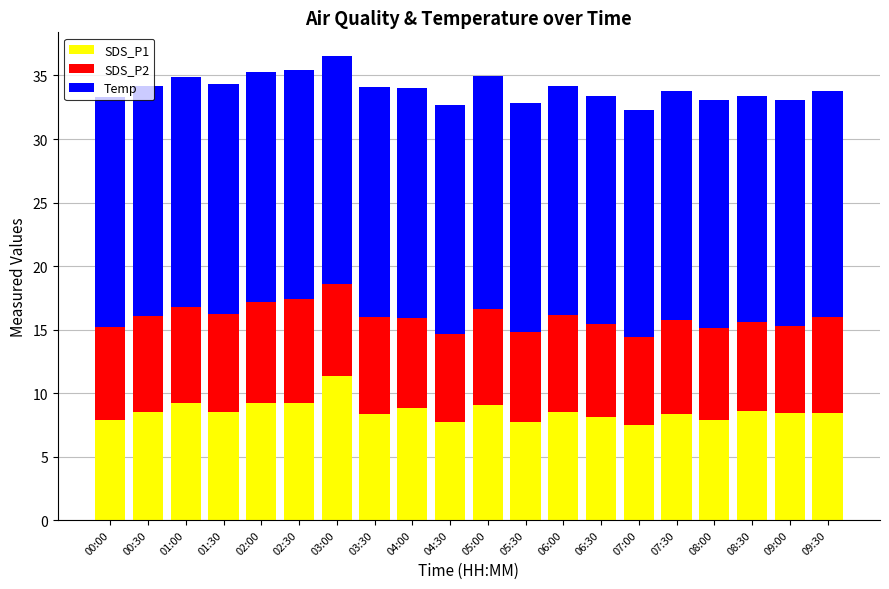

What is the average value of the SDS_P1 series?

8.6